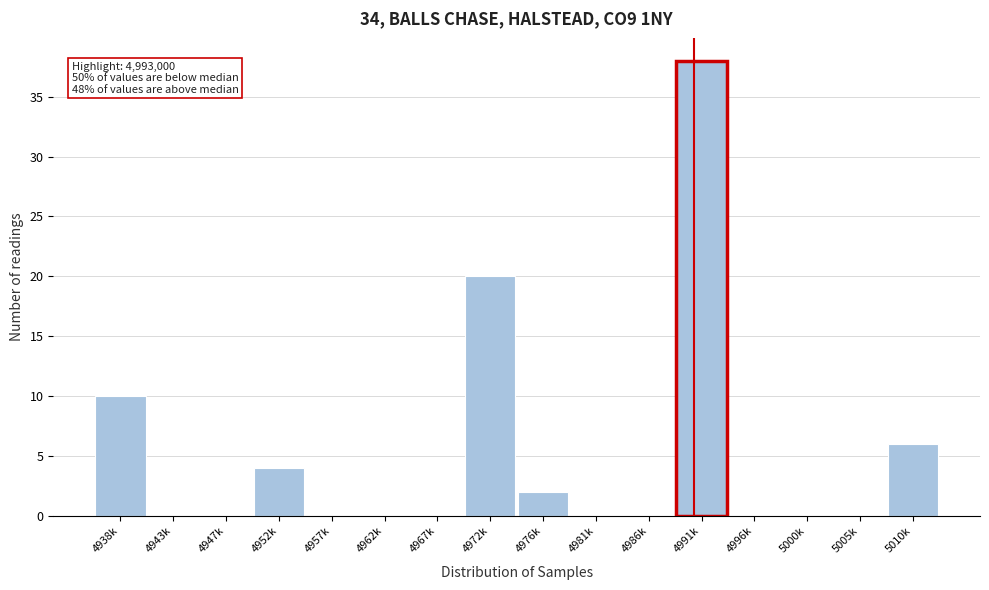

Reading left to right, list all the values displayed in this chart.

4938k=10	4943k=0	4947k=0	4952k=4	4957k=0	4962k=0	4967k=0	4972k=20	4976k=2	4981k=0	4986k=0	4991k=38	4996k=0	5000k=0	5005k=0	5010k=6